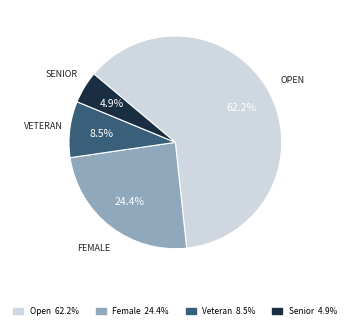

What is the ratio of the value at Female to the value at Veteran?

2.9